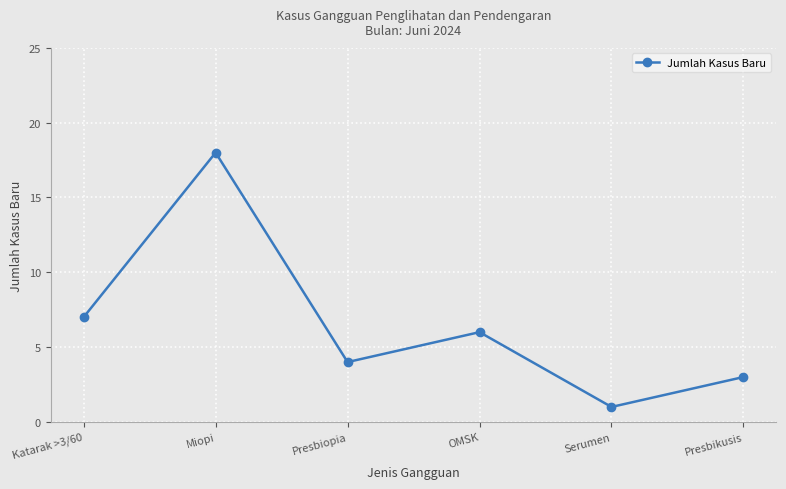

Between Presbiopia and OMSK, which is larger?

OMSK